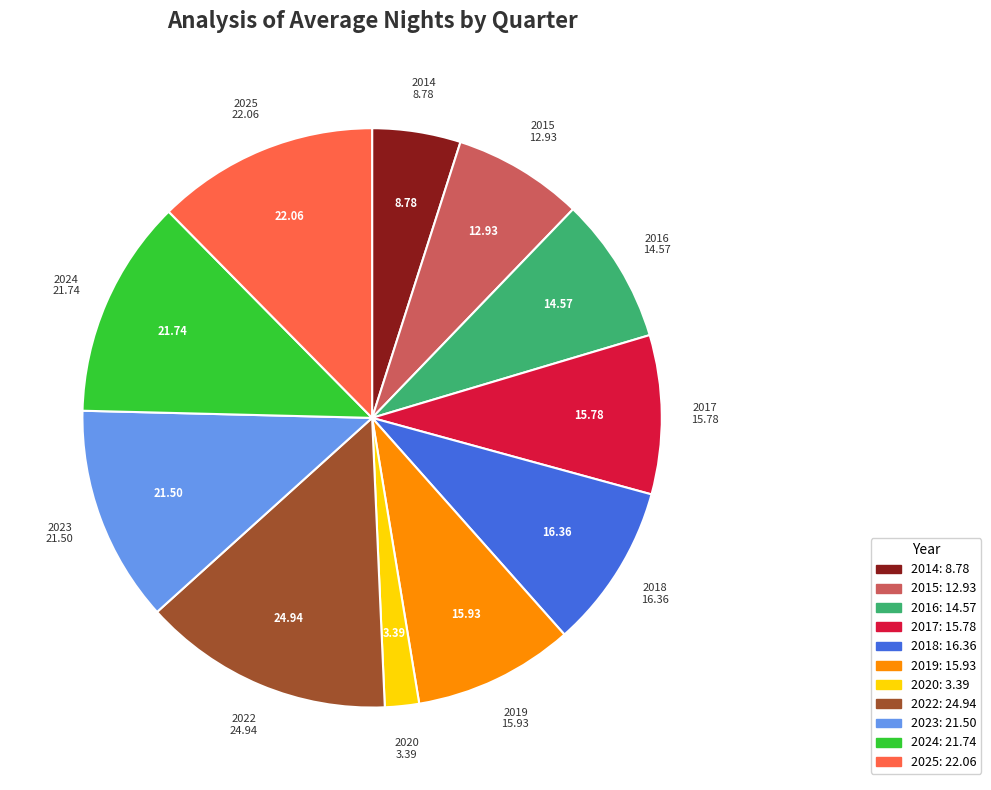

Is there a majority slice in this chart?

No